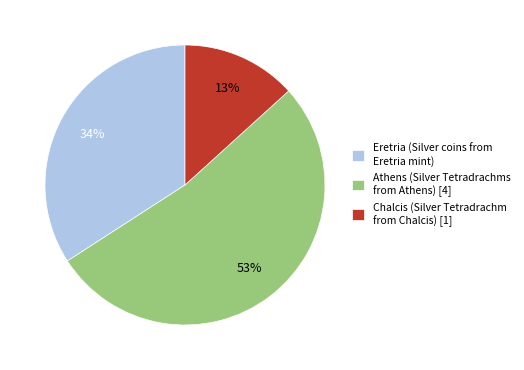

Rank the categories by value from highest to lowest.

Athens (Silver Tetradrachms from Athens) [4], Eretria (Silver coins from Eretria mint), Chalcis (Silver Tetradrachm from Chalcis) [1]